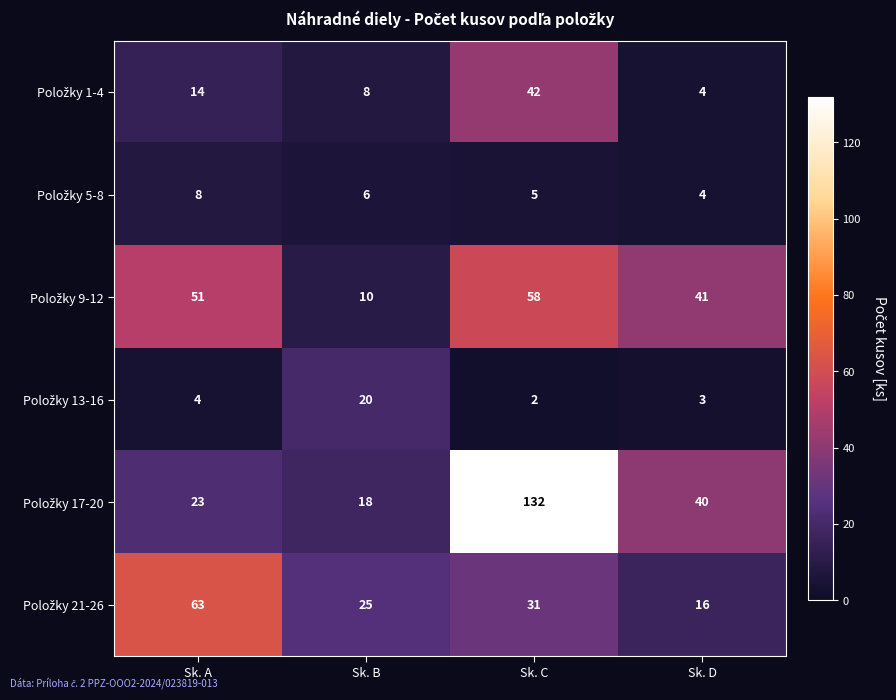

What is the total value across all series at Sk. A?

163